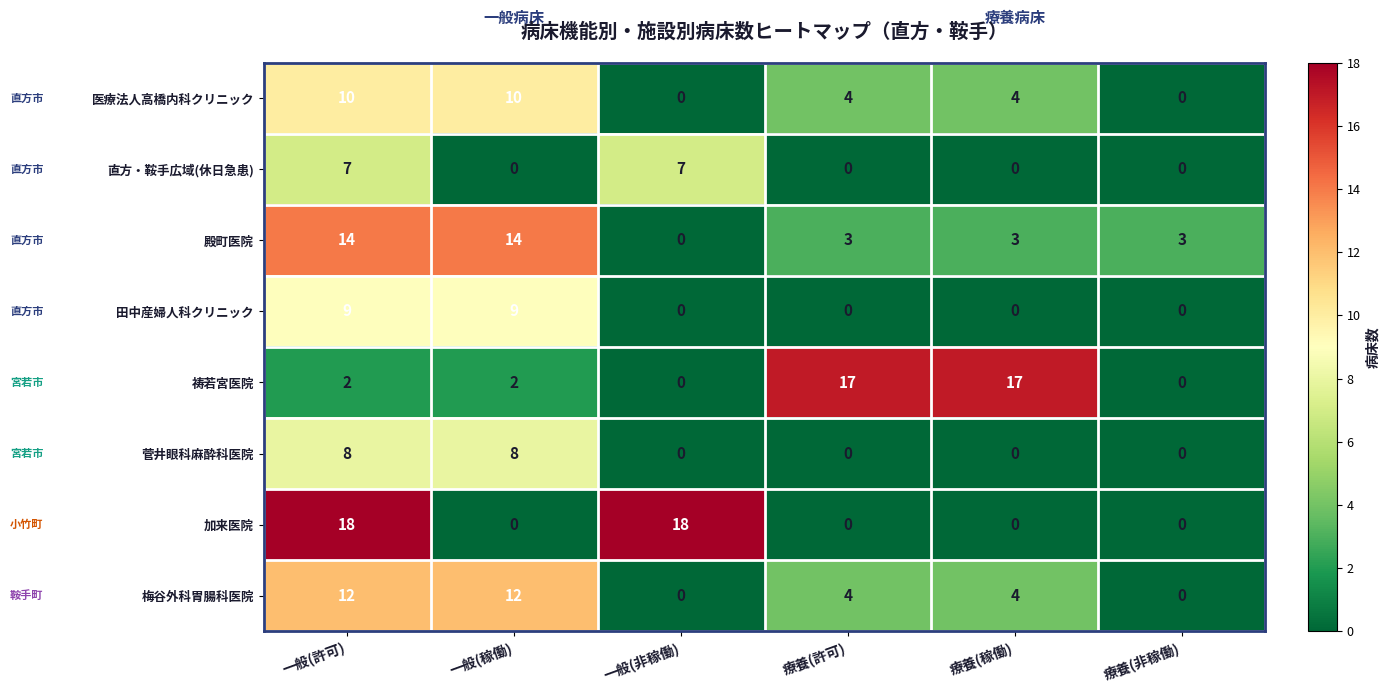

Which series has the largest total across all categories?

祷若宮医院